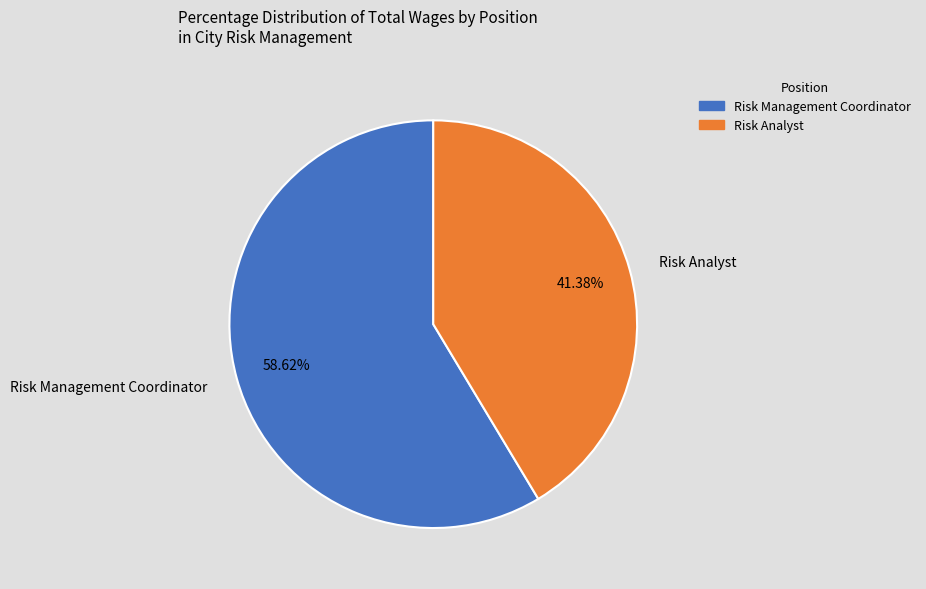

Combined, what portion of the pie is Risk Management Coordinator and Risk Analyst?

100.0%